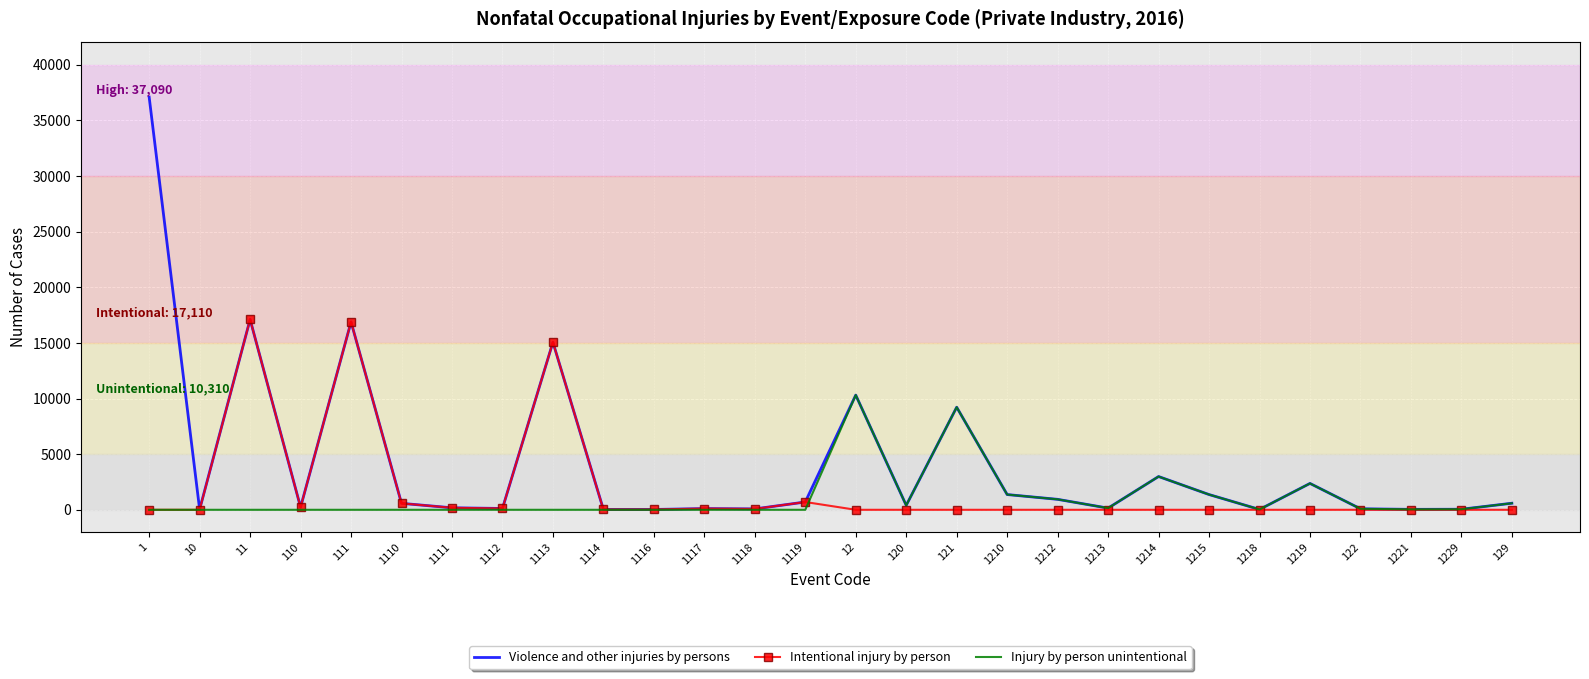

Rank the series by their maximum value, from highest to lowest.

Violence and other injuries by persons, Intentional injury by person, Injury by person unintentional